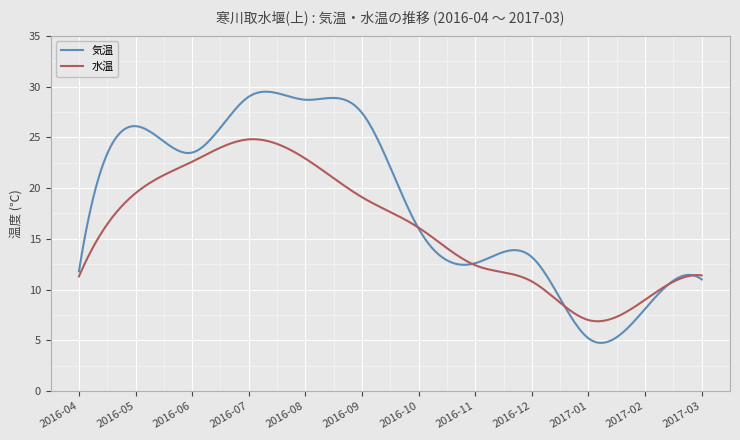

What is the difference between the maximum and minimum values in the 気温 series?

24.7